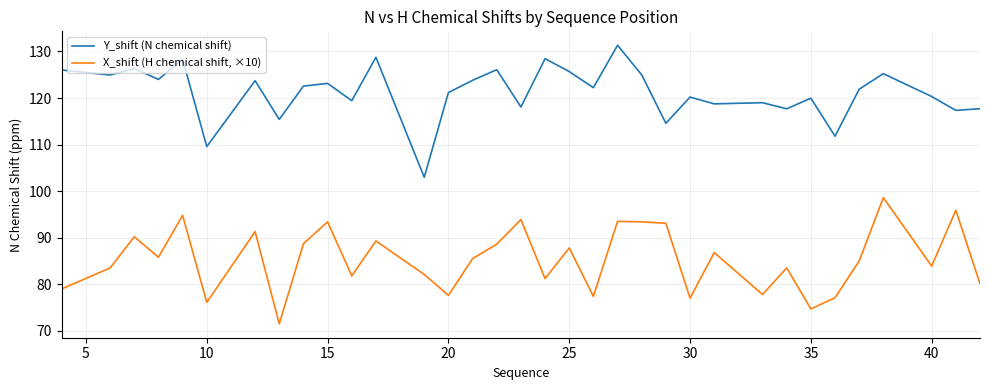

What is the maximum value shown in the chart?

131.3